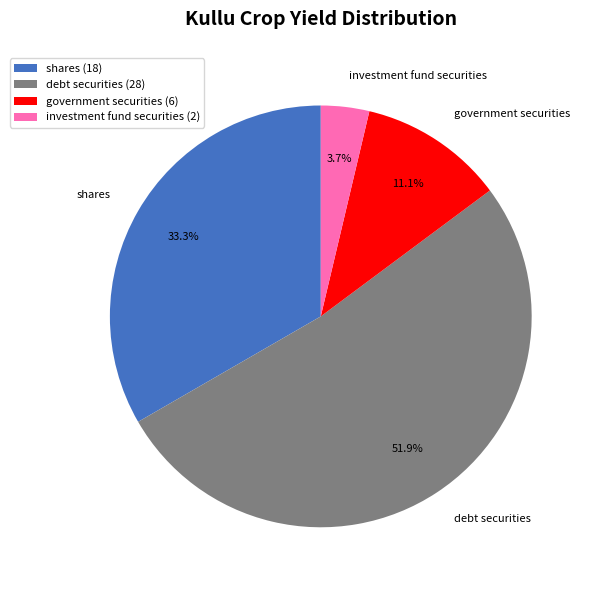

Do government securities and investment fund securities together represent more than half of the pie?

No